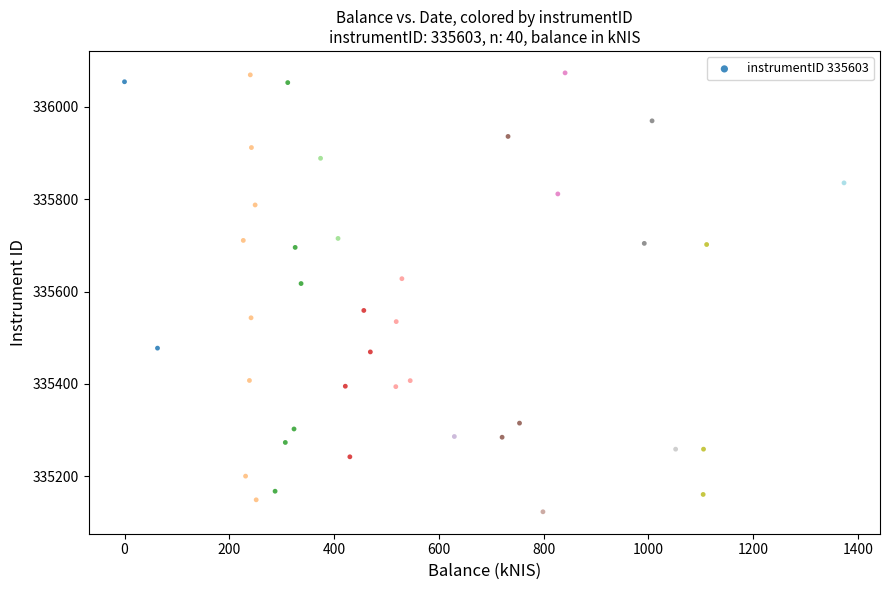

What is the range of X values (max minus min)?

1373.4